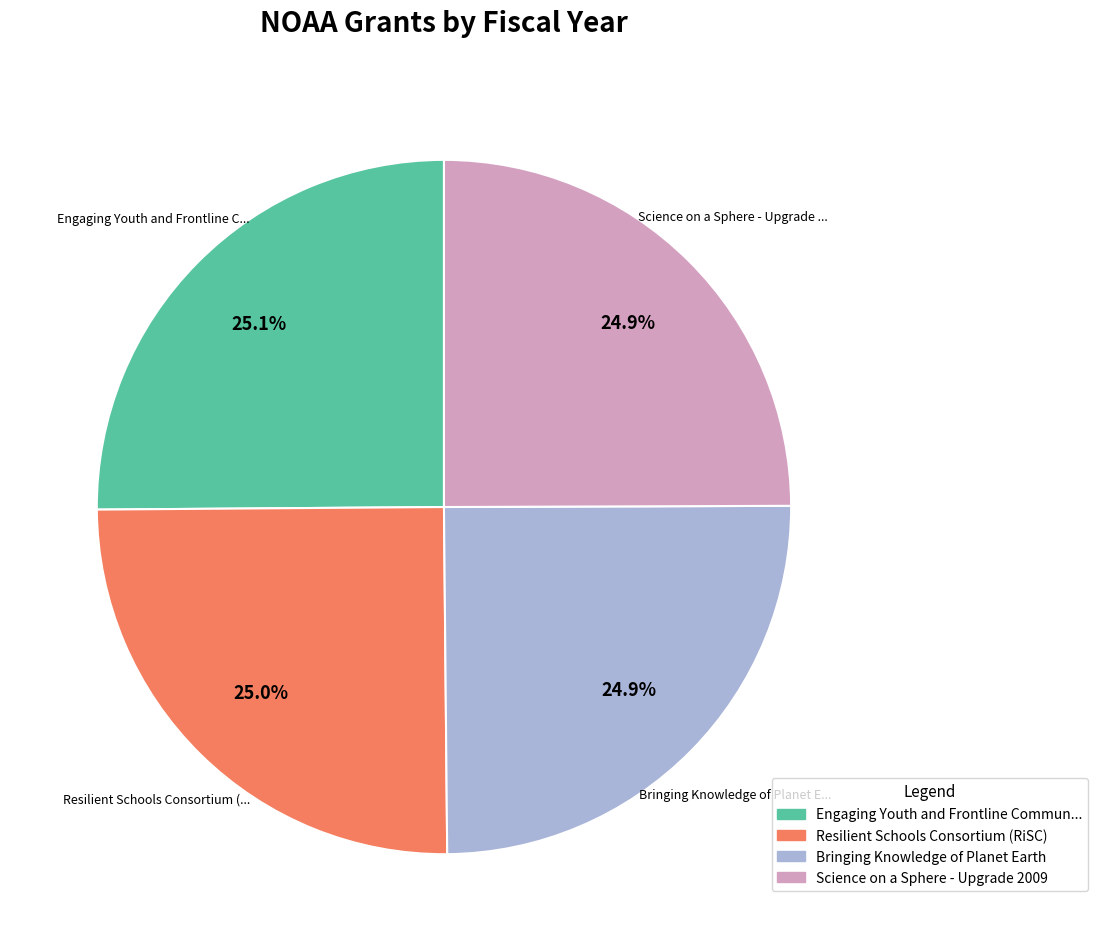

Is there a majority slice in this chart?

No